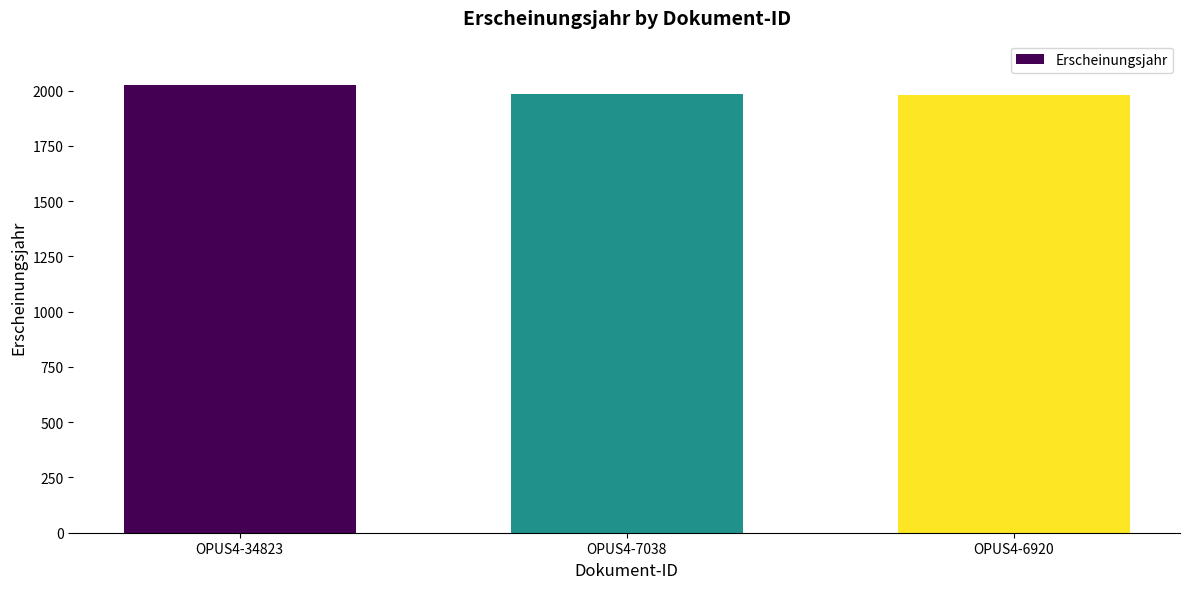

What is the difference between the values at OPUS4-6920 and OPUS4-34823?

44